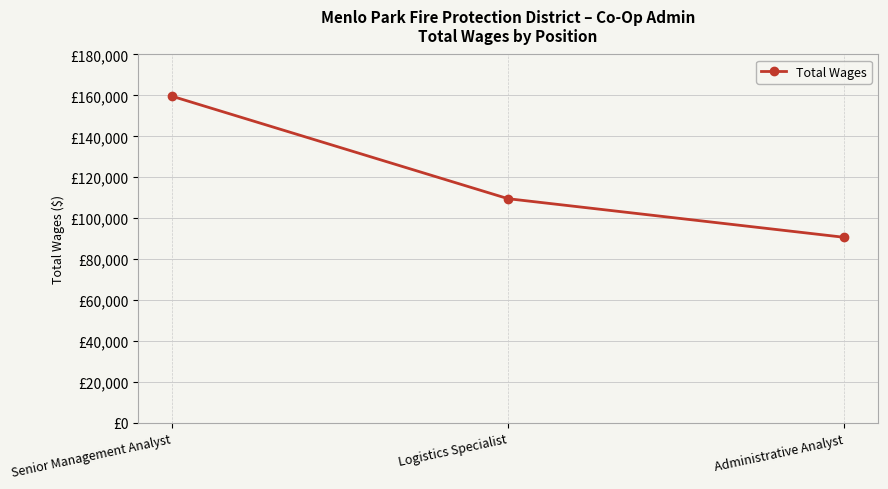

Read the value at Senior Management Analyst, to the nearest 50.

159650